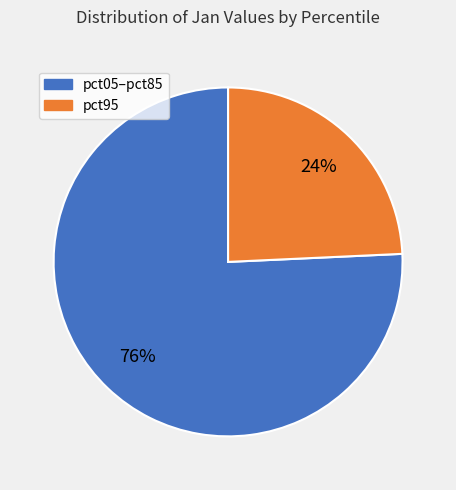

Does any single category account for the majority?

Yes